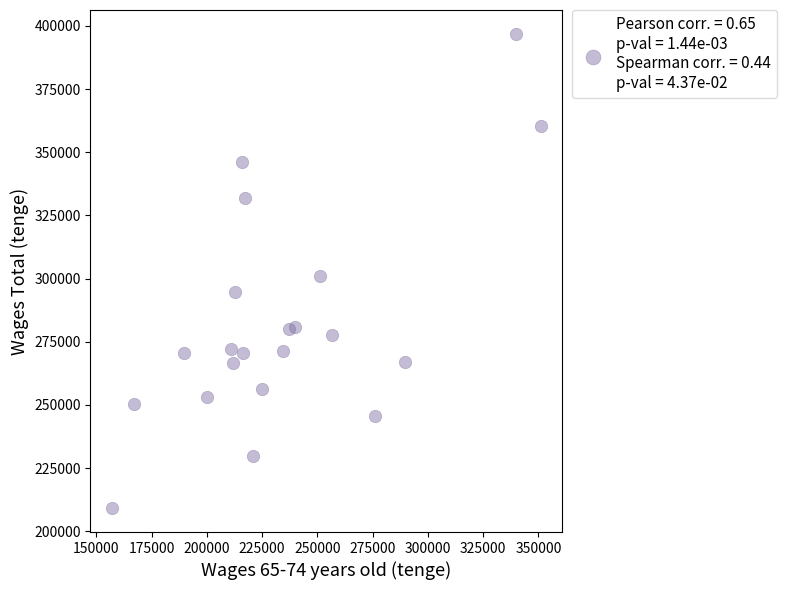

What is the range of Y values (max minus min)?

187809